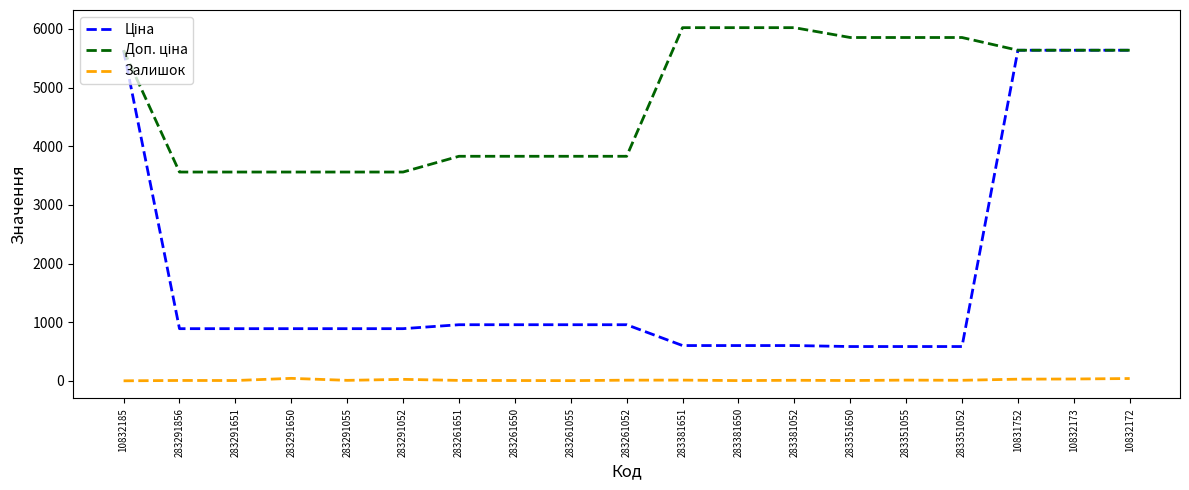

At which label does Залишок first exceed 10?

283291650